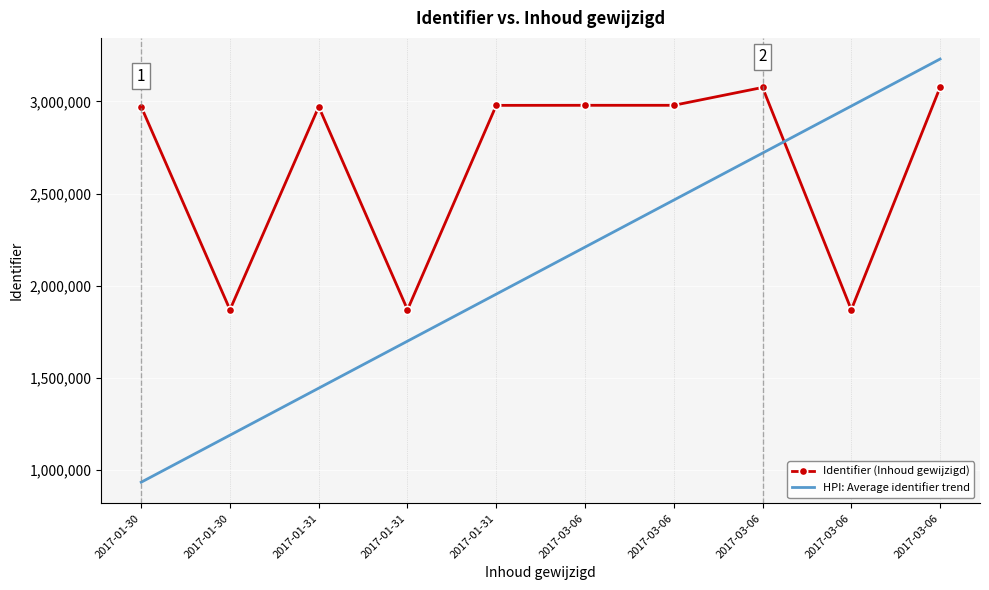

Which series changed the most between 2017-01-31 and 2017-03-06?

HPI: Average identifier trend